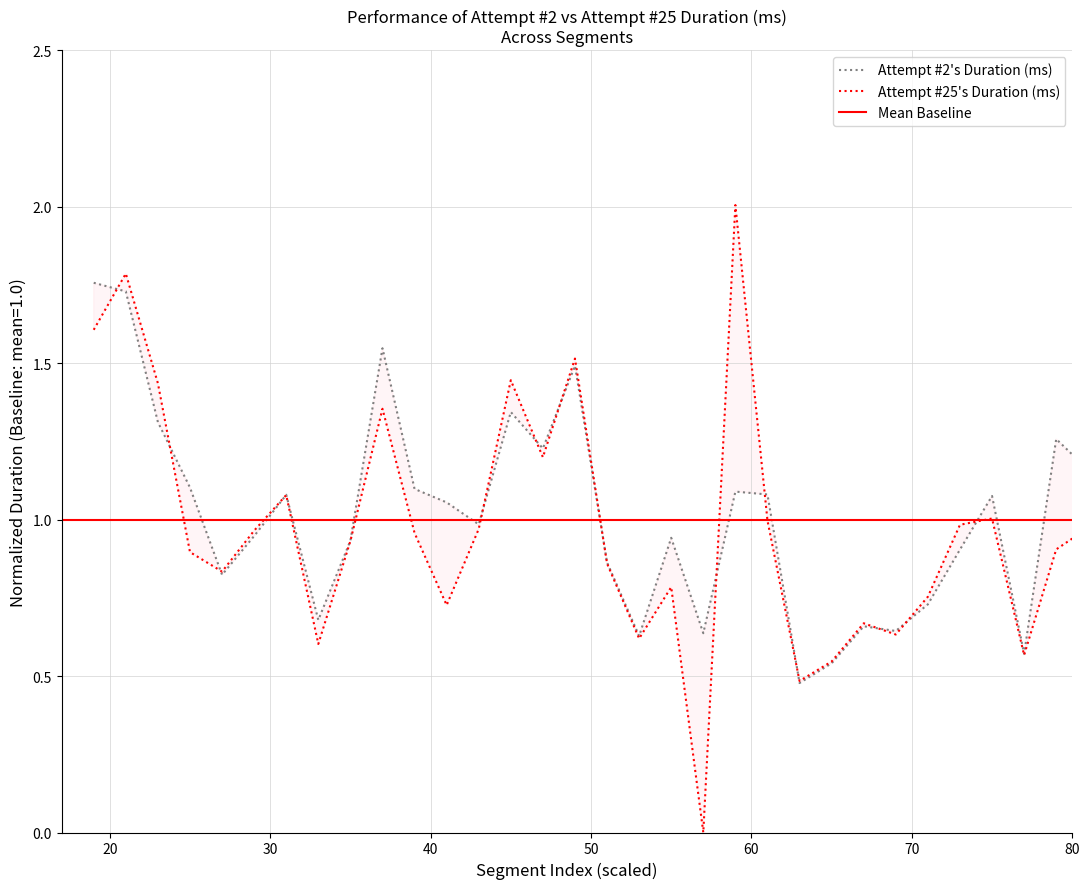

Reading right to left, list all the values displayed in this chart.

Attempt #2's Duration (ms): 0.9	0.6	1.2	0.7	0.9	0.6	1.6	1.0	1.2	1.3	0.6	1.1	0.9	0.7	0.6	0.7	0.5	0.5	1.1	1.1	0.6	0.9	0.6	0.9	1.5	1.2	1.3	1.0	1.1	1.1	1.5	0.9	0.7	1.1	0.9	0.8	1.1	1.3	1.7	1.8
Attempt #25's Duration (ms): 1.0	1.2	0.9	0.7	1.0	0.6	1.4	1.0	1.0	0.9	0.6	1.0	1.0	0.8	0.6	0.7	0.5	0.5	1.0	2.0	0.0	0.8	0.6	0.9	1.5	1.2	1.4	1.0	0.7	1.0	1.4	0.9	0.6	1.1	1.0	0.8	0.9	1.4	1.8	1.6